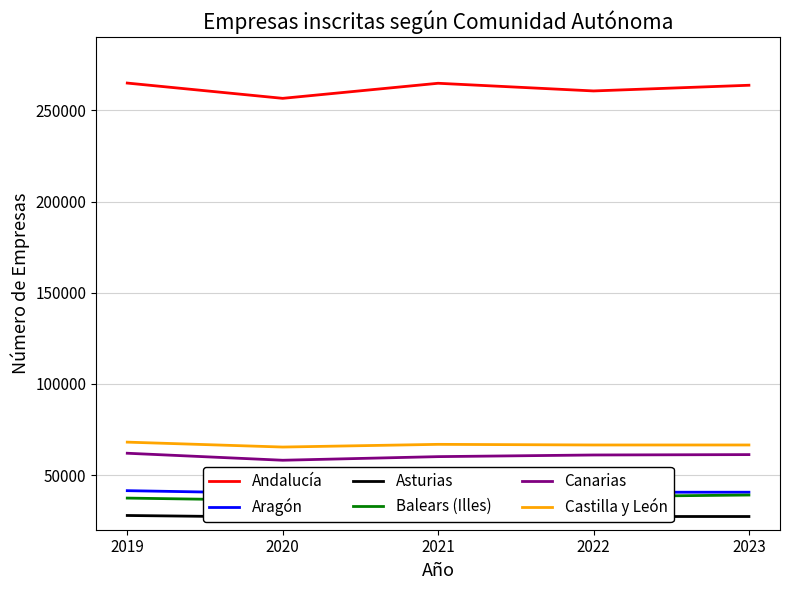

Reading left to right, extract all data points from this chart.

Andalucía: 2019=264970	2020=256589	2021=264859	2022=260650	2023=263767
Aragón: 2019=41420	2020=39948	2021=40825	2022=40565	2023=40569
Asturias: 2019=27808	2020=26879	2021=27558	2022=27261	2023=27241
Balears (Illes): 2019=37349	2020=36086	2021=37454	2022=38183	2023=39027
Canarias: 2019=61947	2020=58105	2021=60084	2022=60989	2023=61196
Castilla y León: 2019=68038	2020=65345	2021=66823	2022=66473	2023=66475